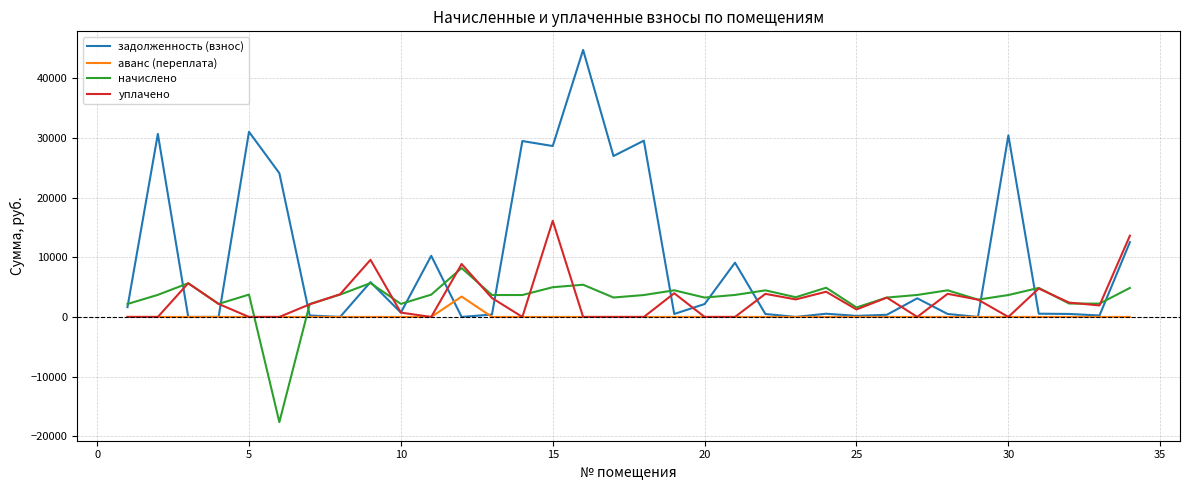

Which series ends up on top after the final intersection of задолженность (взнос) and начислено?

задолженность (взнос)